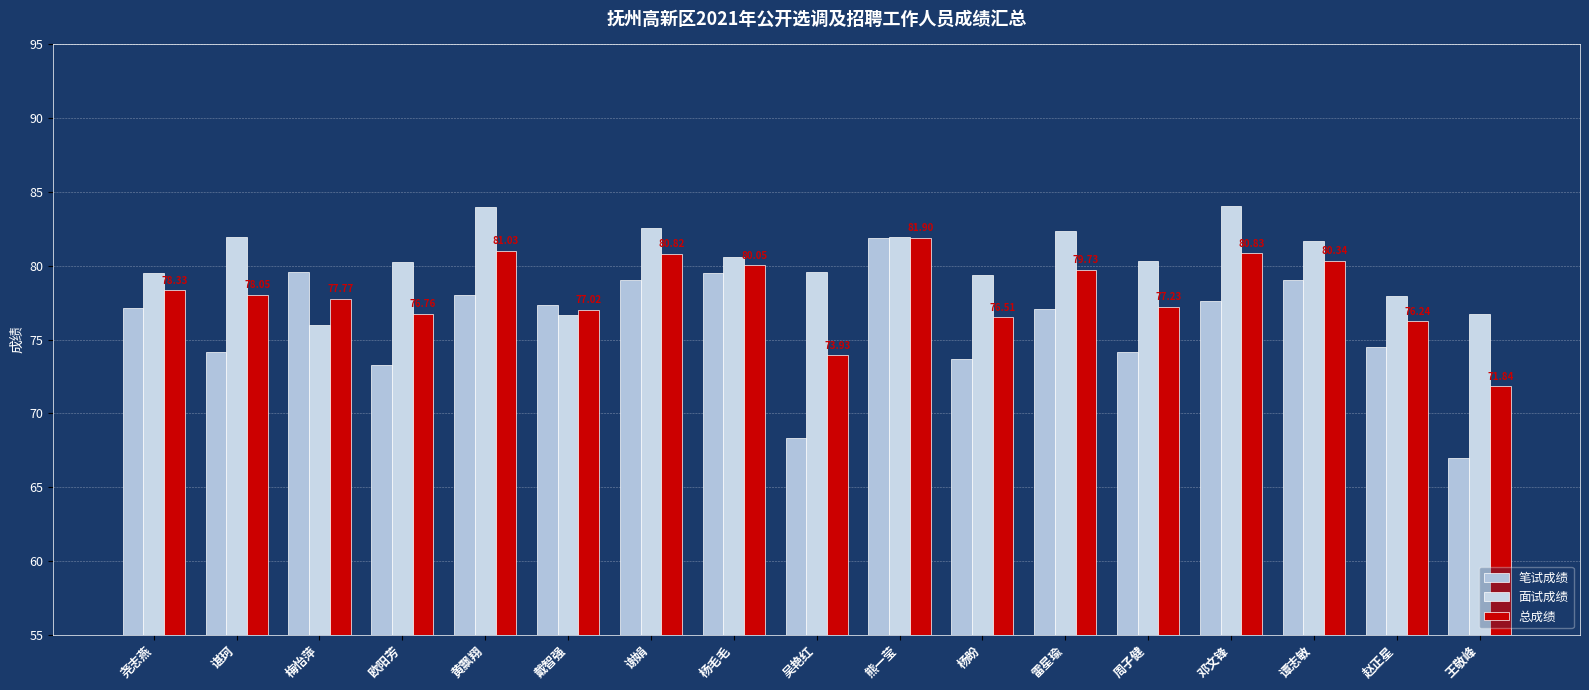

Is it true that 笔试成绩 equals 138.7 at 谭志敏?

False